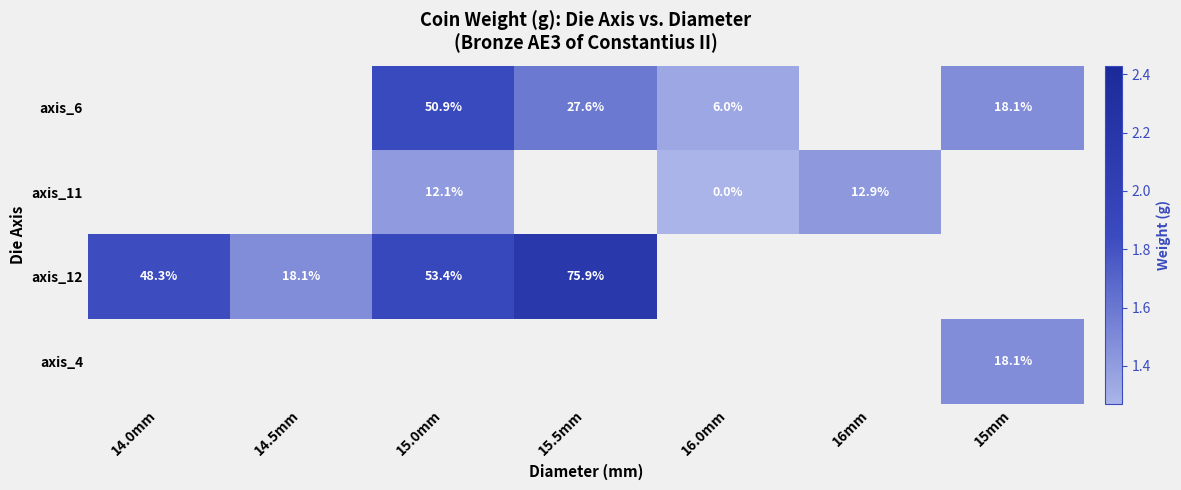

Which series changed the most between 15.0mm and 16mm?

axis_11